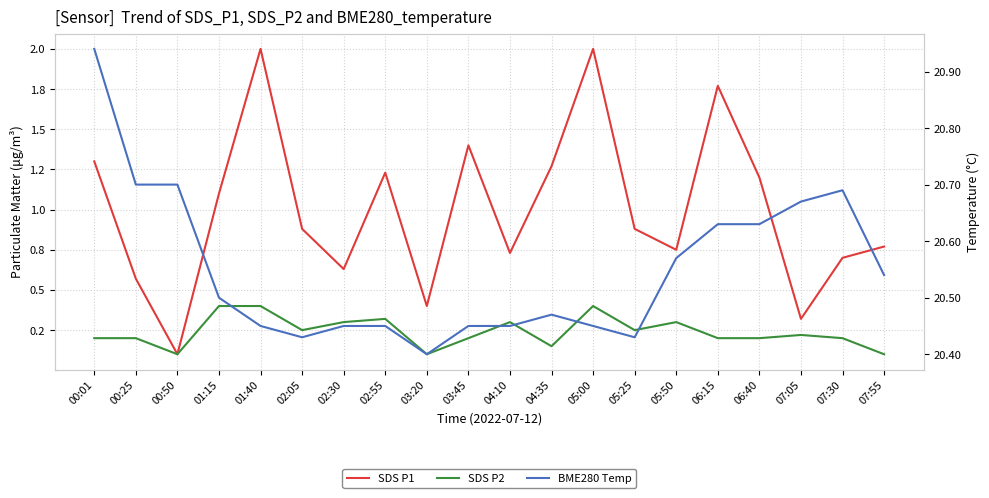

True or false: SDS P1 has more than 0 points higher than both neighbors.

True